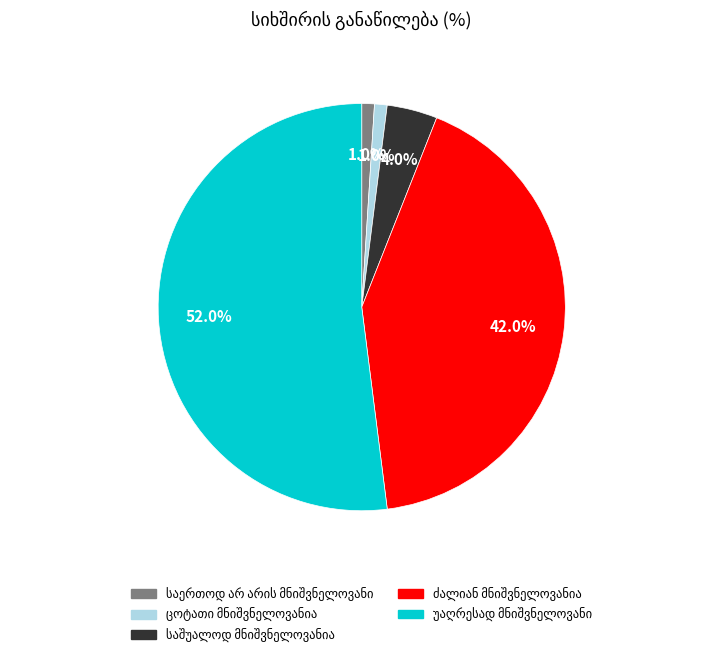

Is there a majority slice in this chart?

Yes